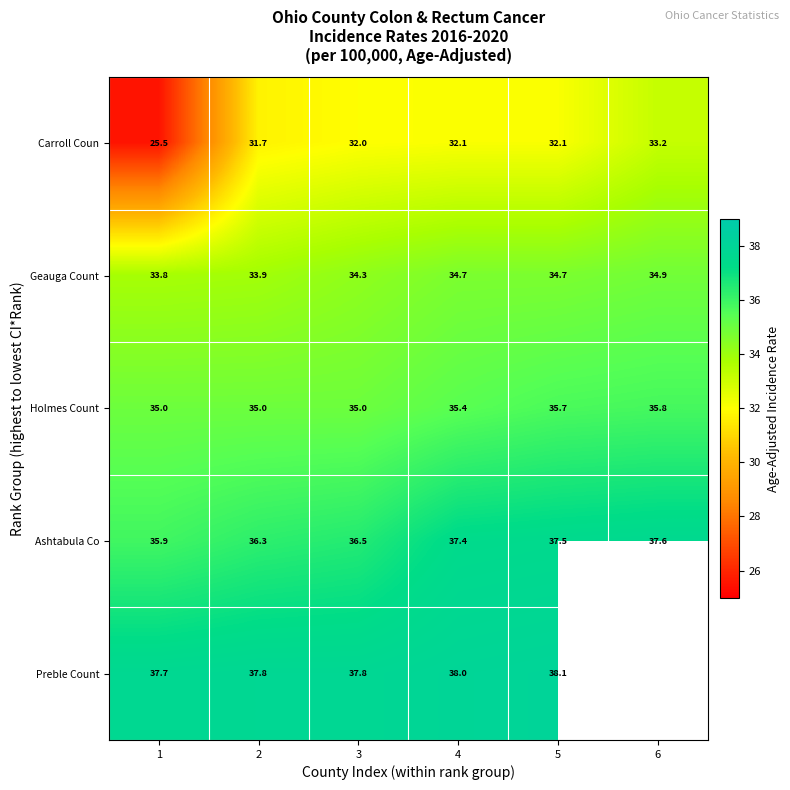

Count the number of data series in this chart.

5